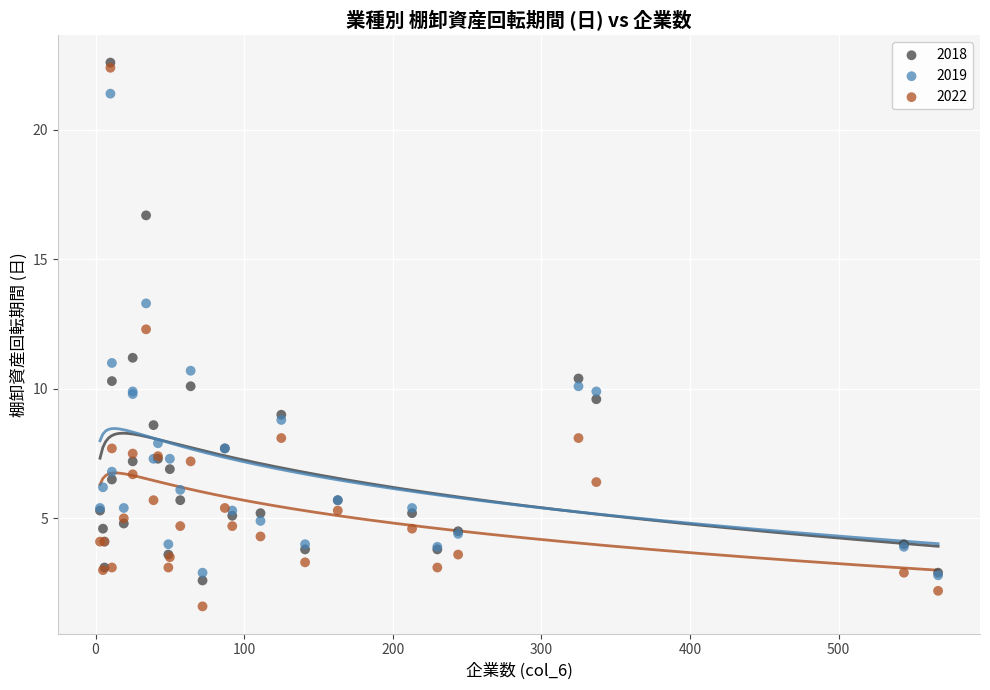

Which series reaches the maximum Y coordinate?

2018